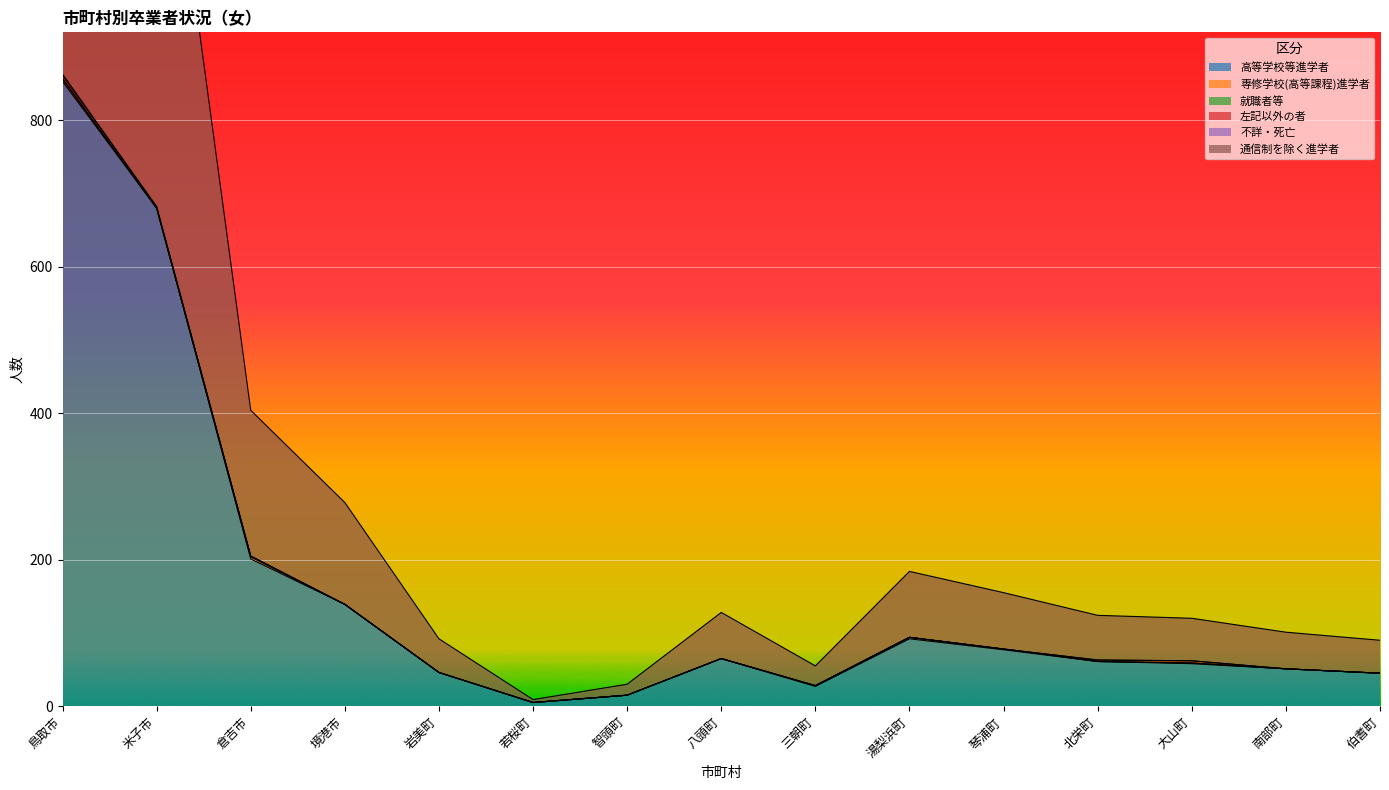

After their last crossing, which series has the higher values: 左記以外の者 or 専修学校(高等課程)進学者?

左記以外の者